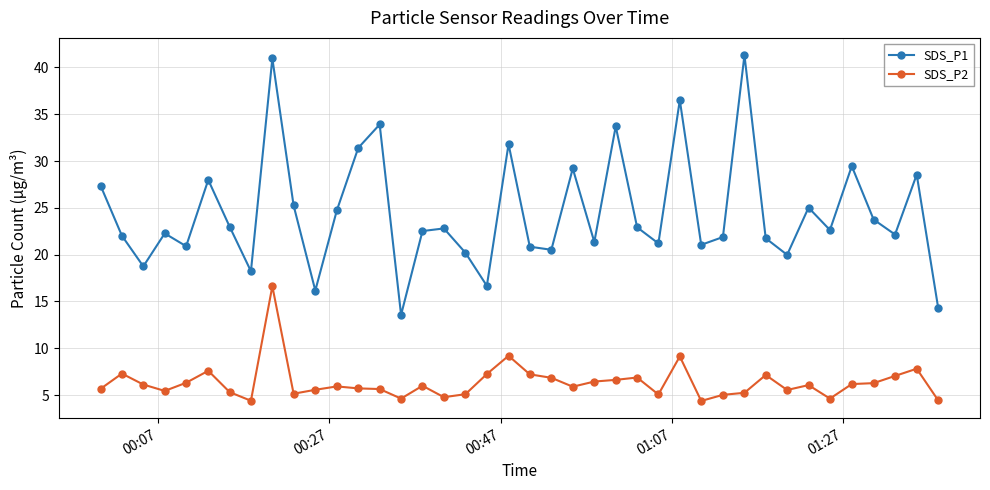

List the series in order of their peak value, highest first.

SDS_P1, SDS_P2